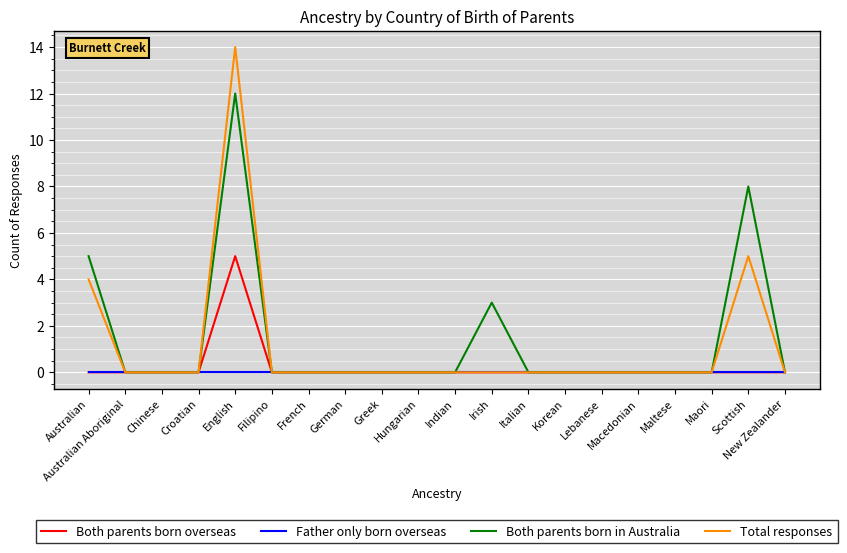

What are all the series names shown in the legend?

Both parents born overseas, Father only born overseas, Both parents born in Australia, Total responses